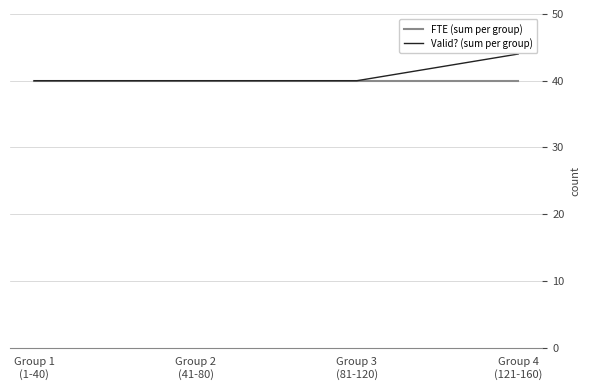

How many lines are shown in the chart?

2